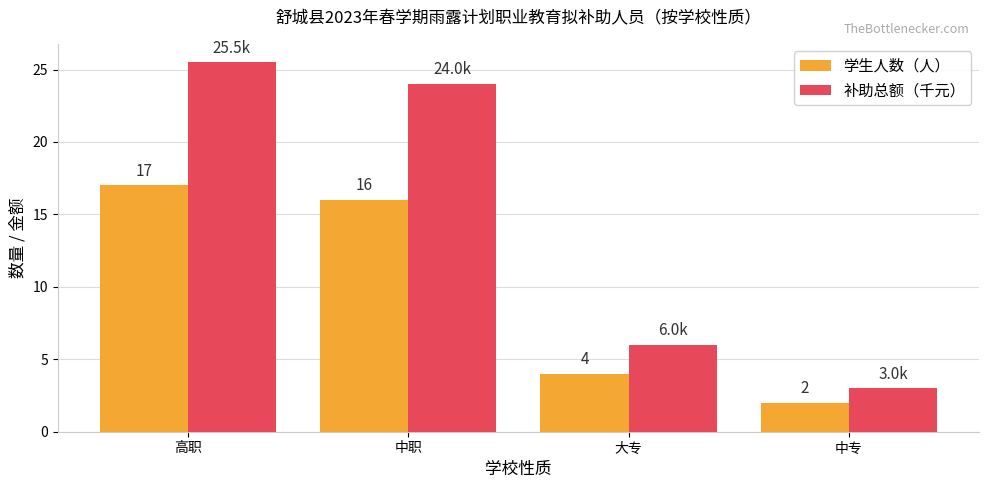

The value of 学生人数（人） at 大专 is 4.0. True or false?

True